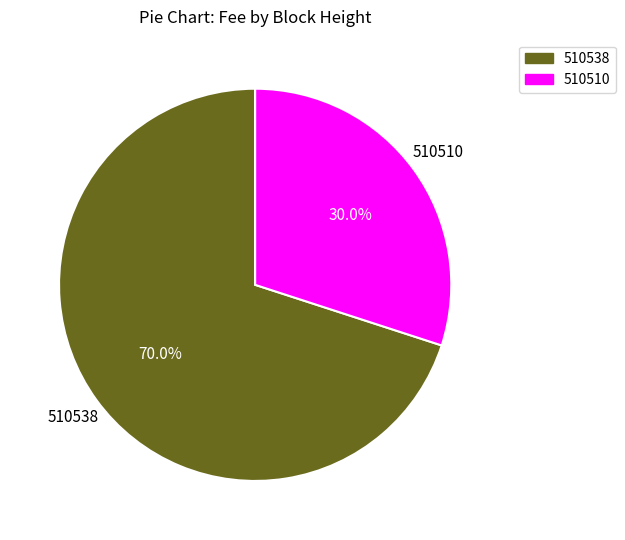

What is the total percentage of 510538 and 510510?

100.0%